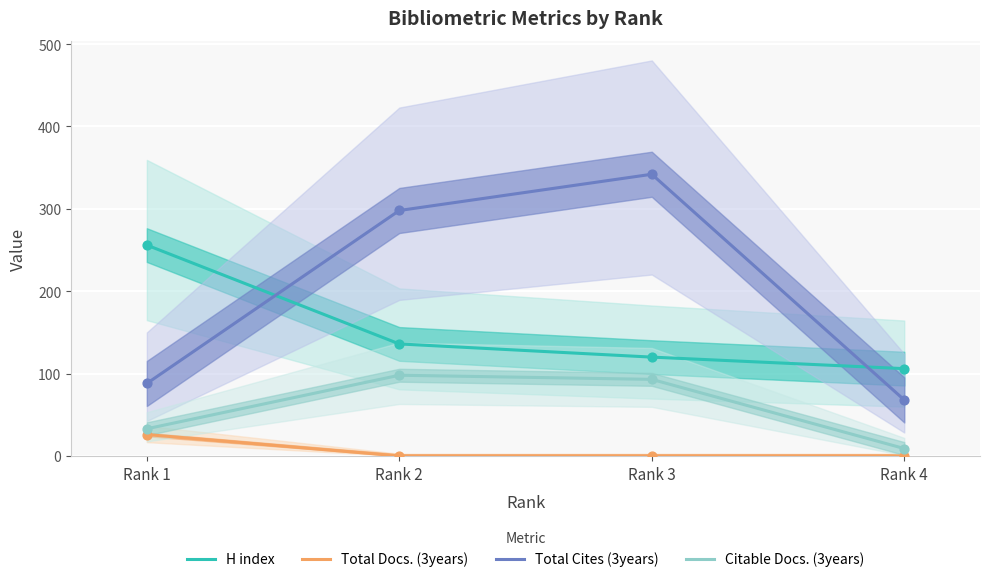

What is the total value across all series at Rank 2?

532